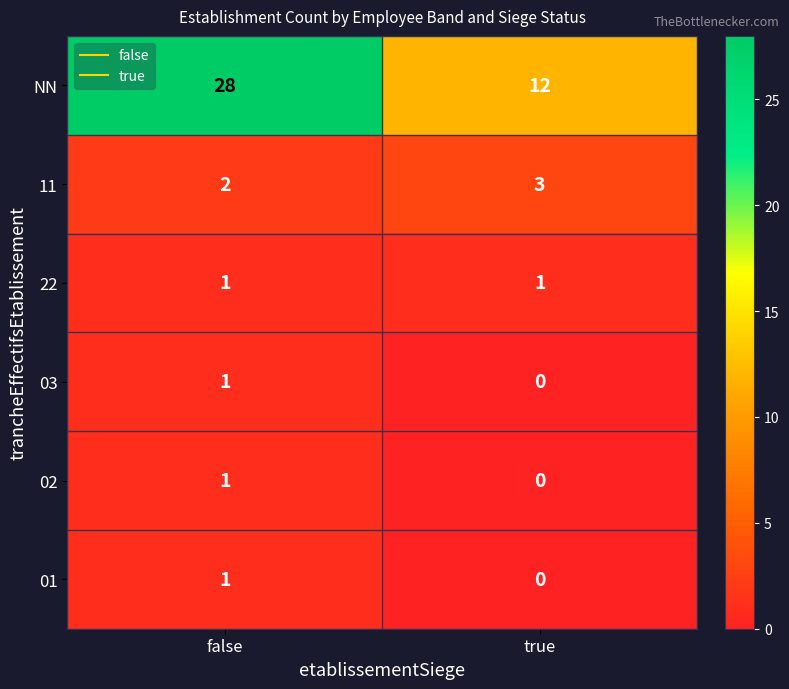

Rank the categories by 03 value from highest to lowest.

false, true